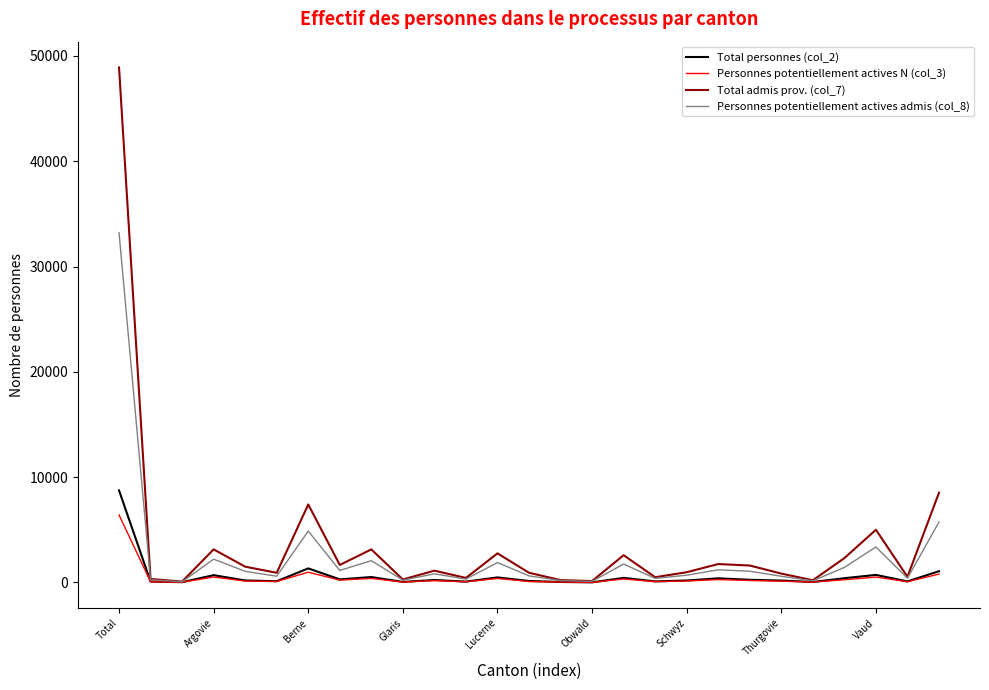

Which series has the largest range (max minus min)?

Total admis prov. (col_7)